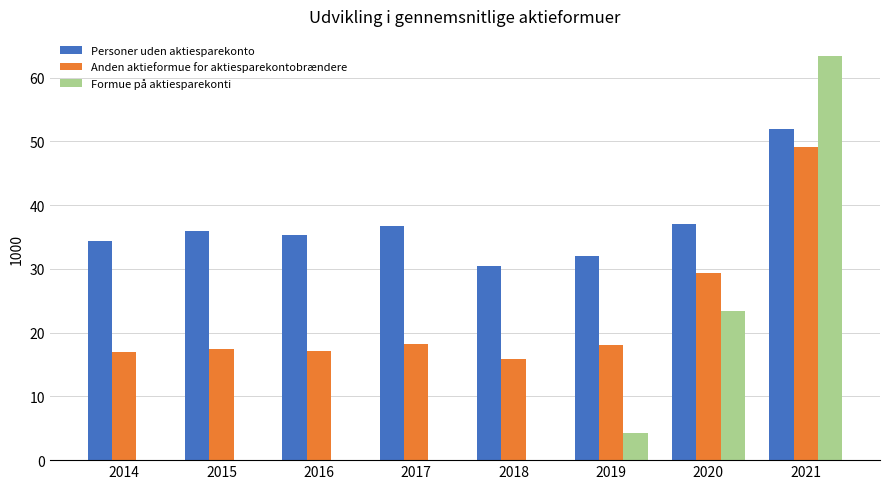

What is the approximate value of Anden aktieformue for aktiesparekontobrændere at 2015?

17.5